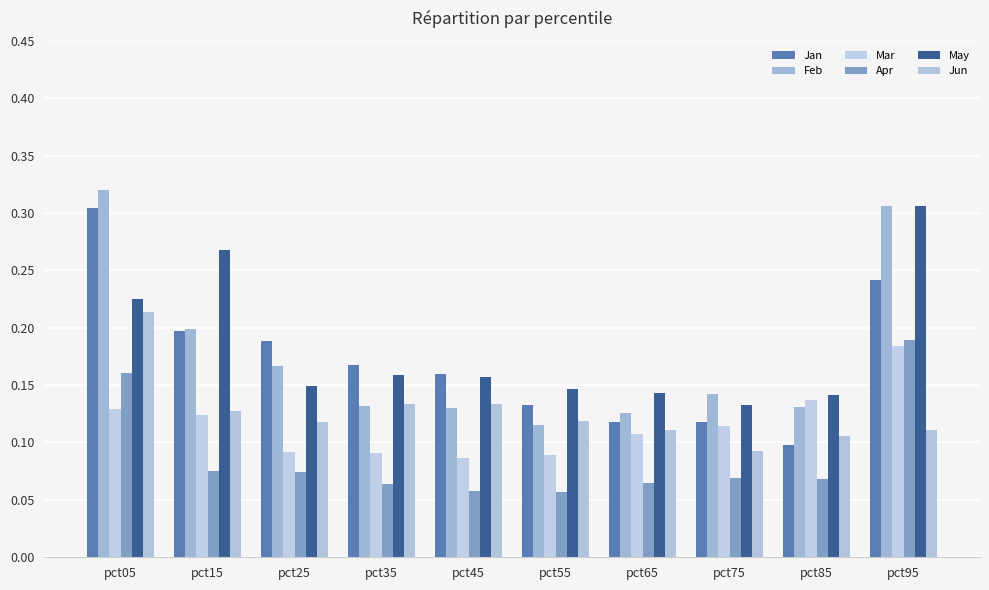

What is the minimum value for Mar?

0.1